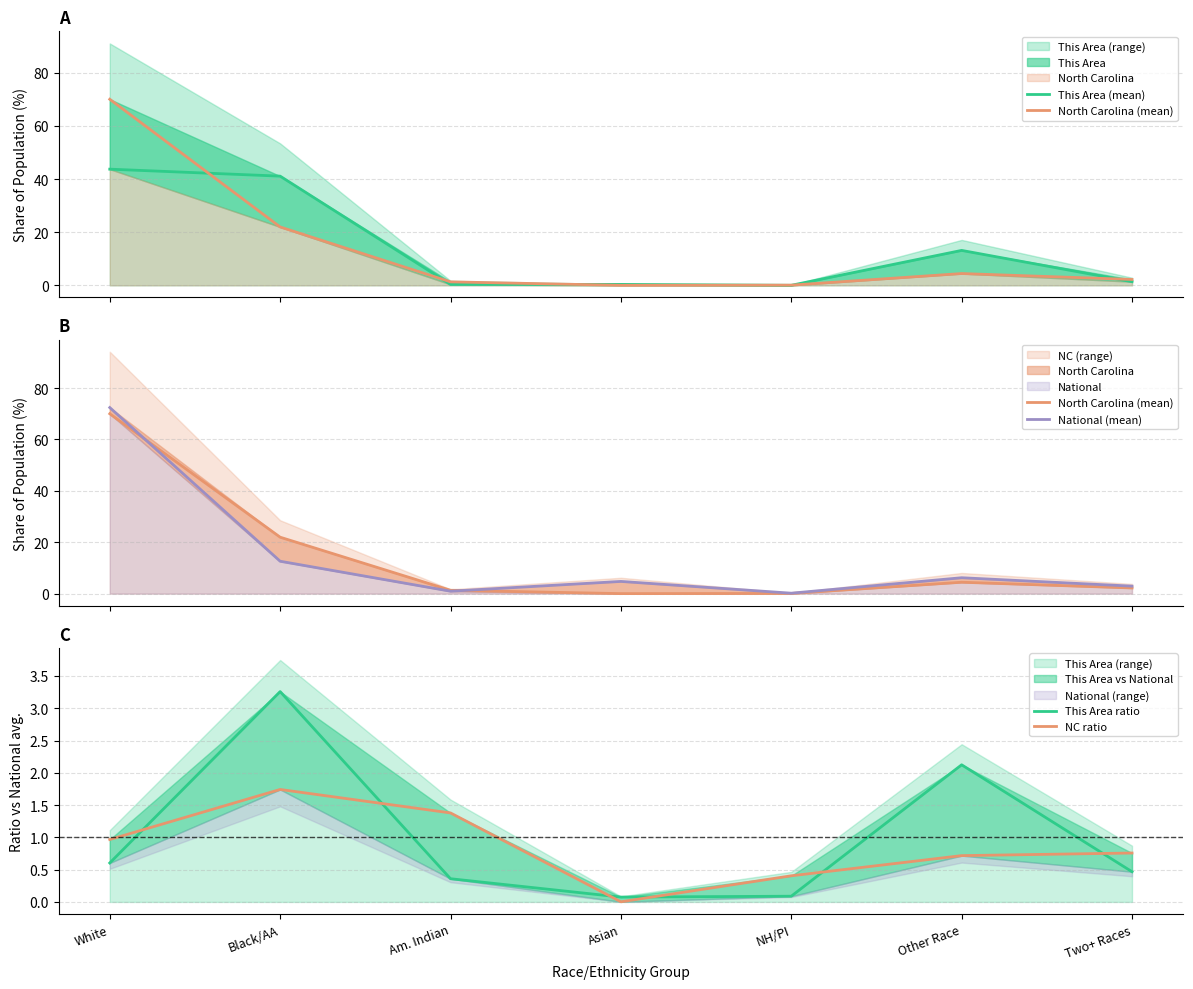

True or false: This Area ratio and National (mean) intersect in this chart.

False